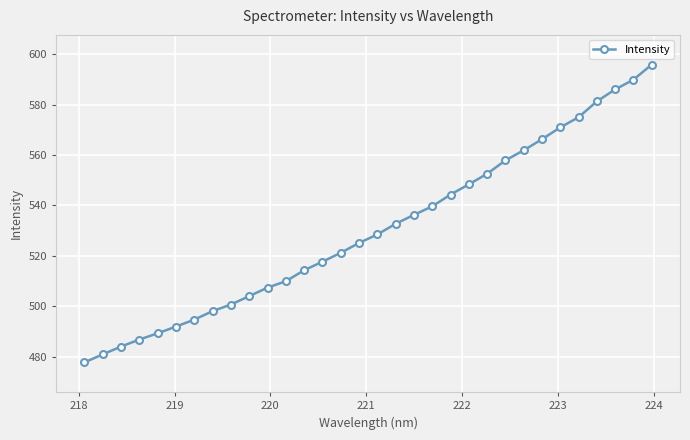

What is the smallest value displayed?

477.7